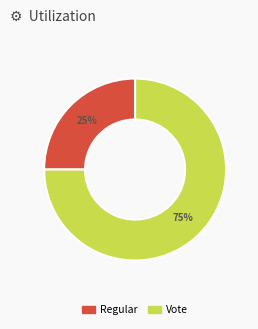

Is there any slice that represents more than half of the pie?

Yes